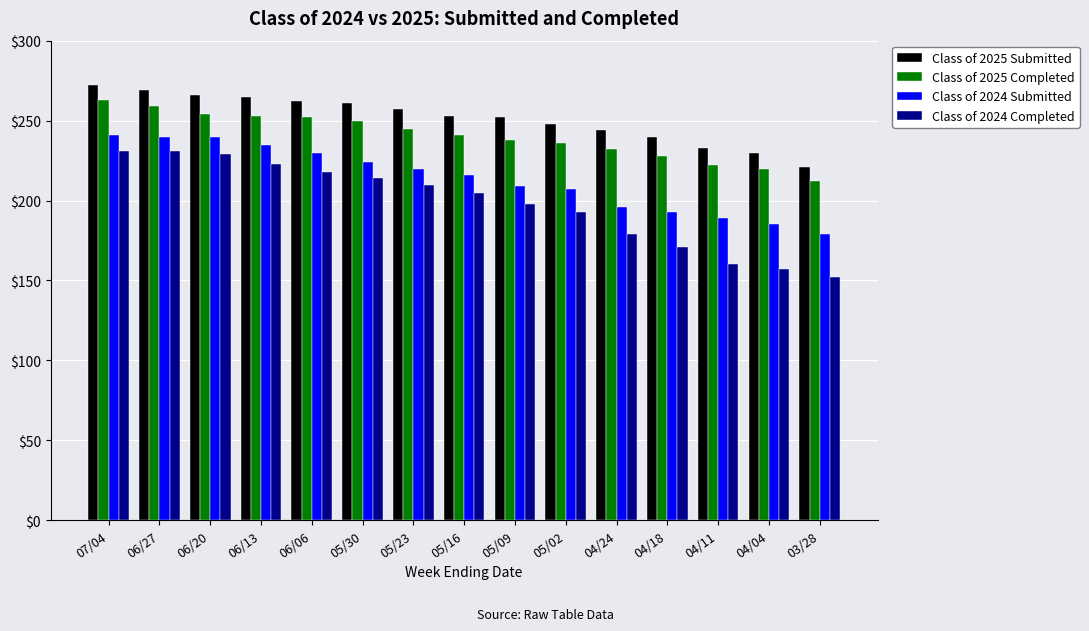

Does the chart contain stacked bars?

No